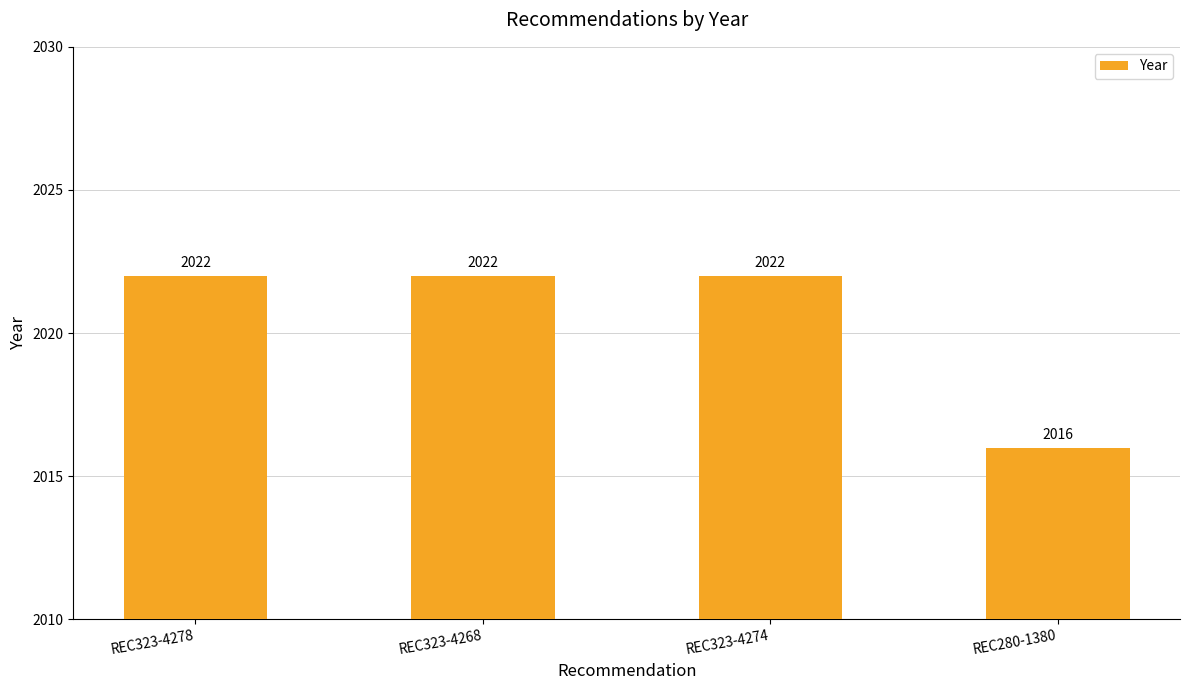

What position from the left is REC323-4268?

2